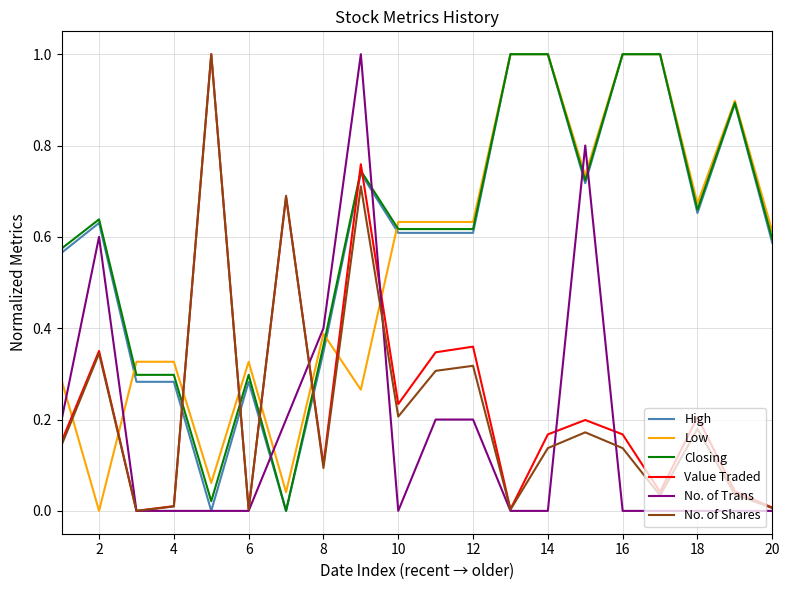

True or false: No. of Trans and Low intersect in this chart.

True